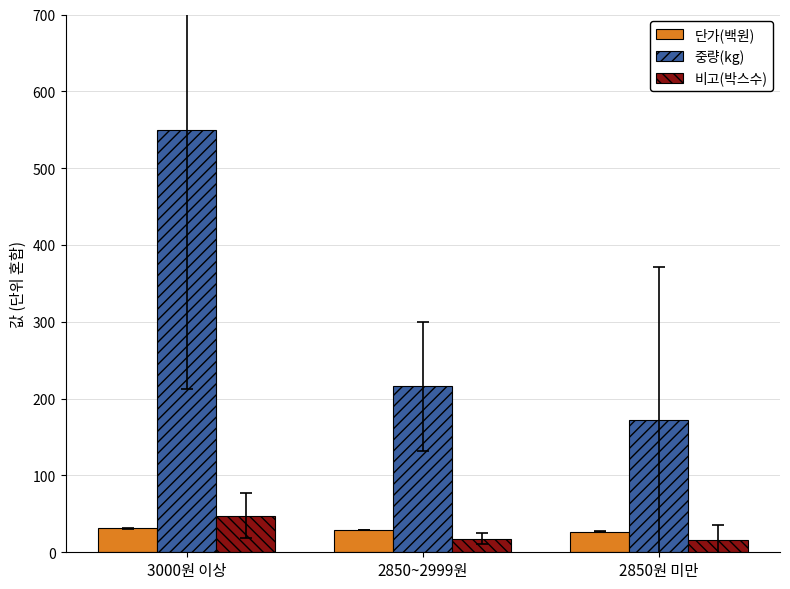

At which label does 중량(kg) reach its peak?

3000원 이상